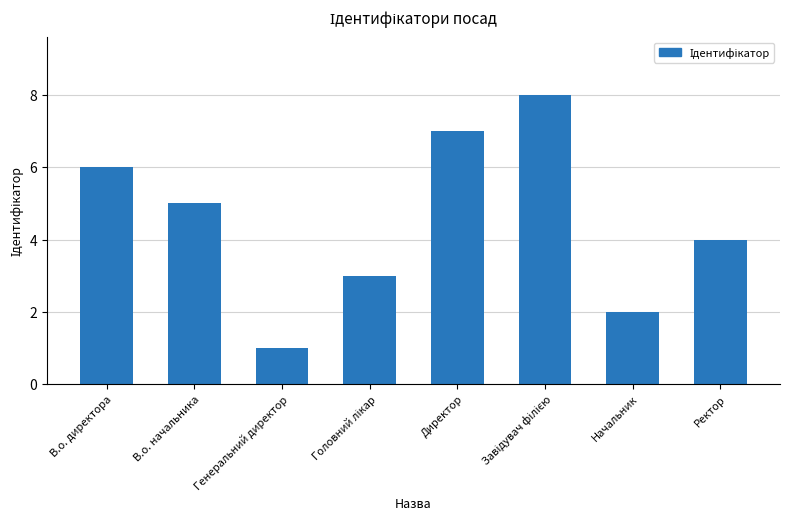

What is the difference between the maximum and minimum values?

7